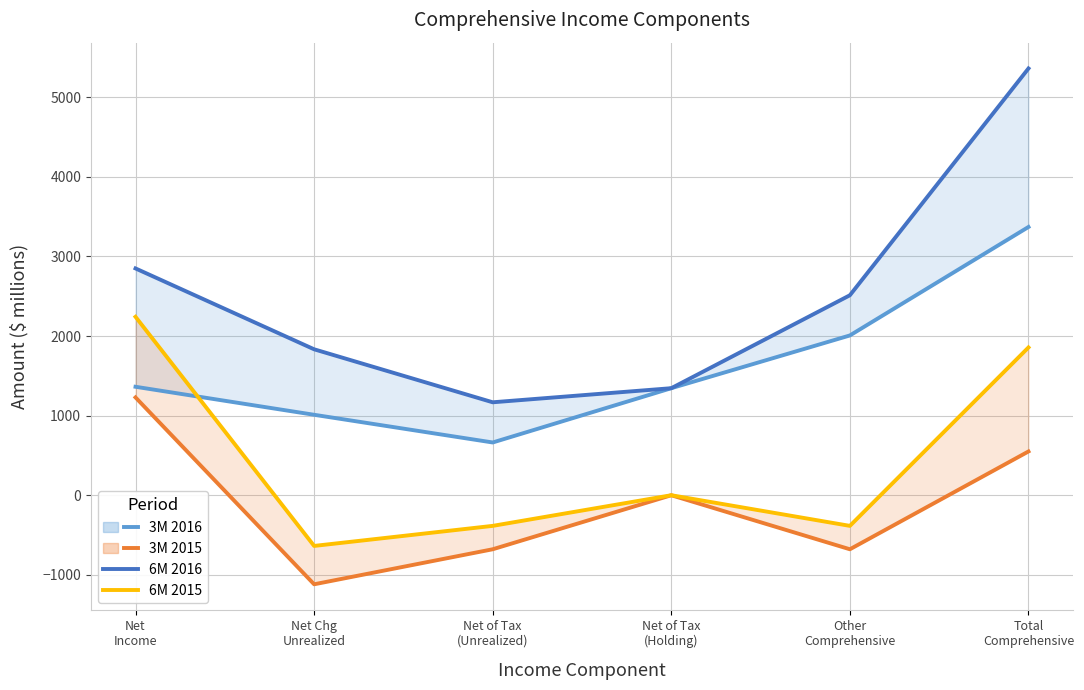

What are all the series names shown in the legend?

3M 2016, 6M 2016, 3M 2015, 6M 2015